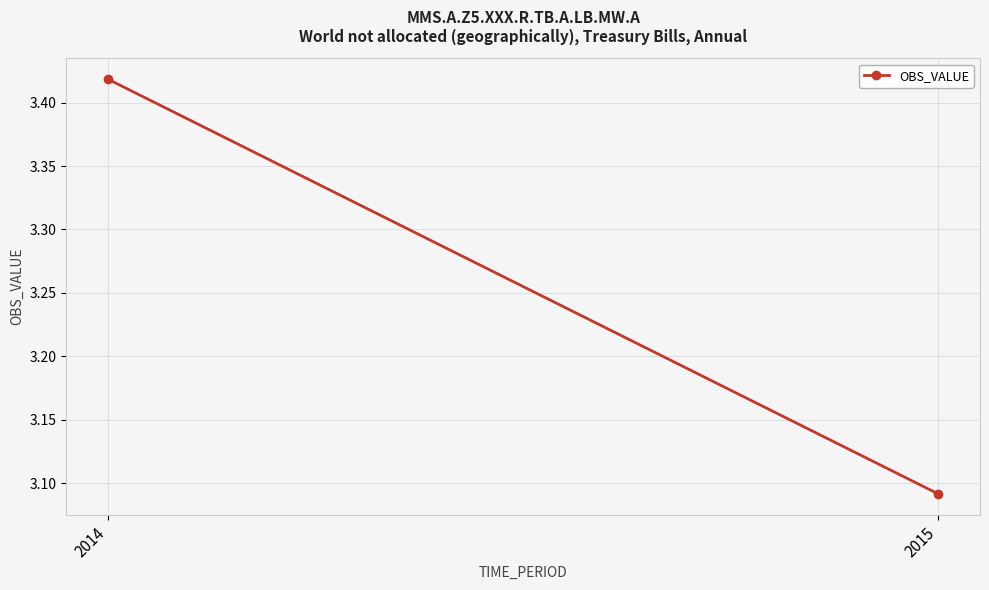

Reading left to right, extract all data points from this chart.

3.4	3.1